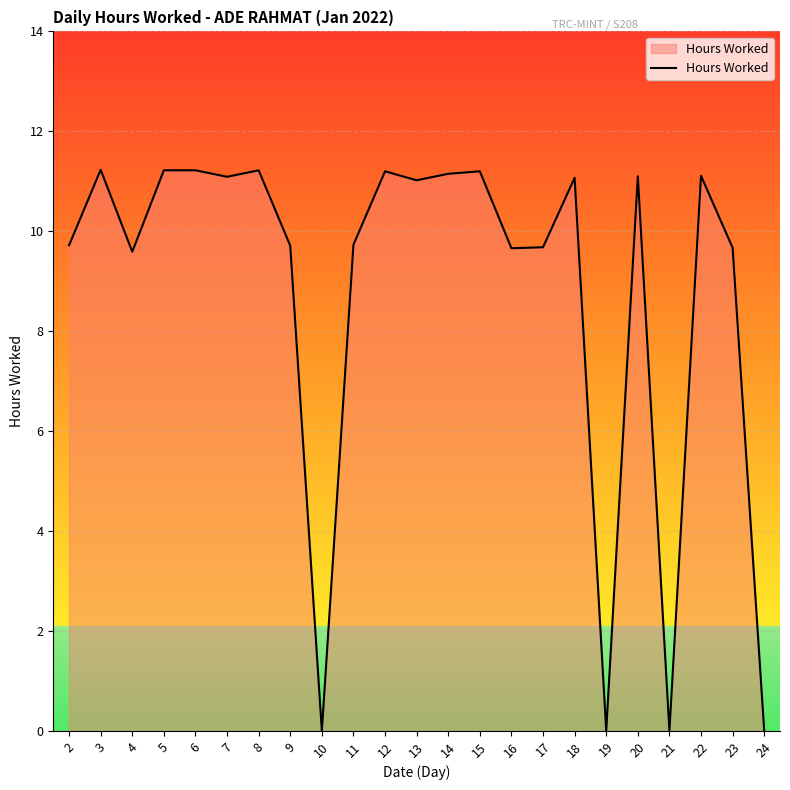

What is the difference between the values at 9 and 10?

9.7